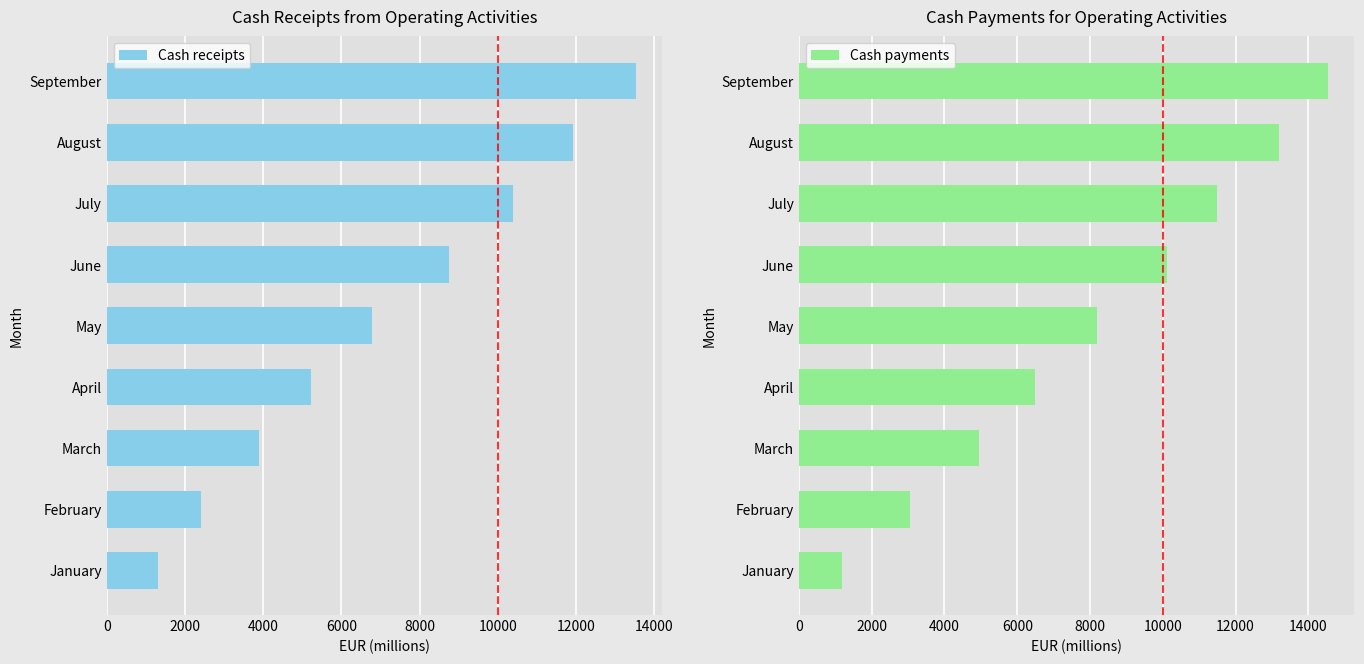

What is the minimum value shown in the chart?

1193.1